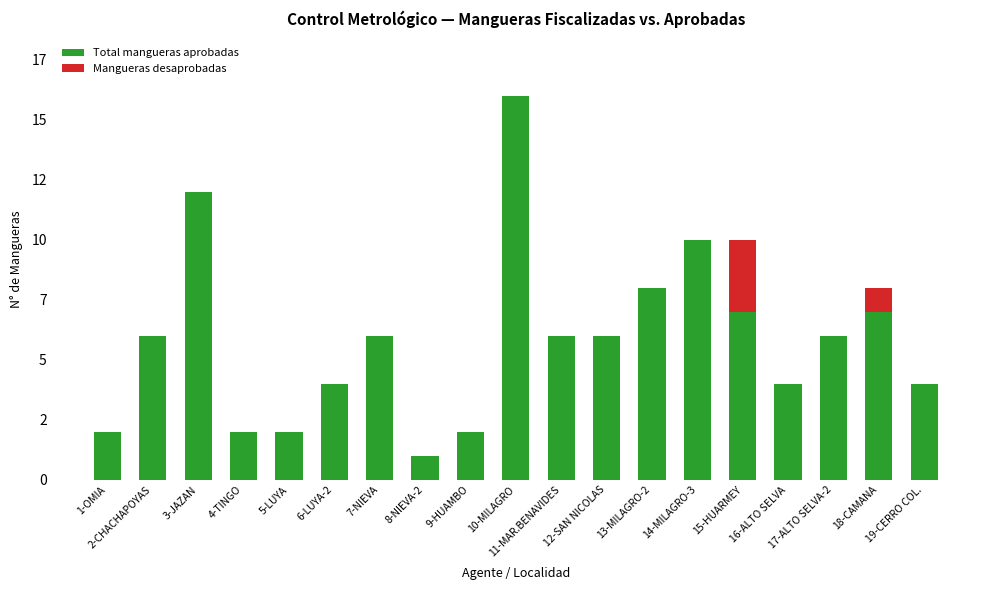

Which series has the largest total across all categories?

Total mangueras aprobadas